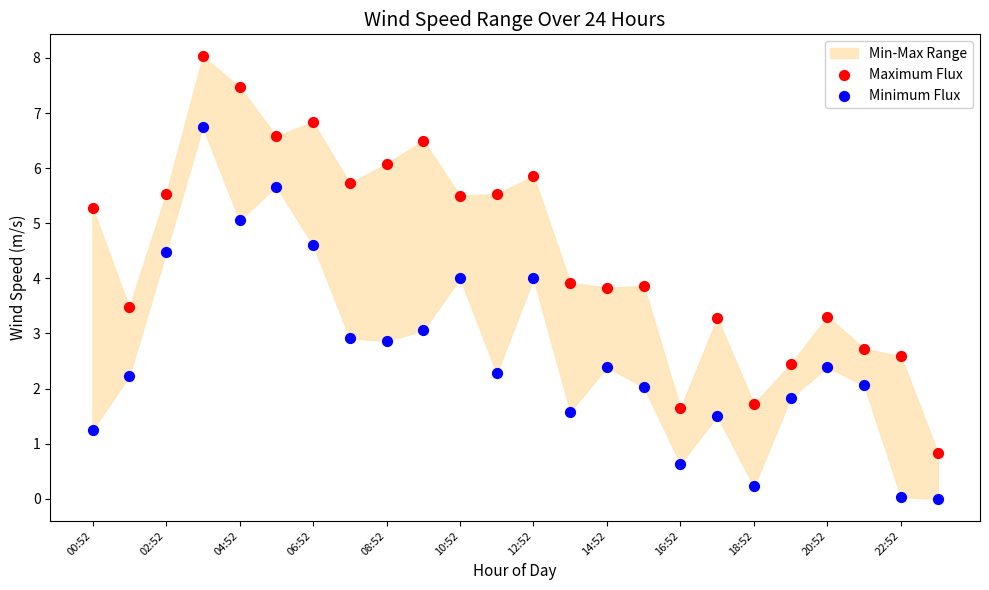

Across all data points, what is the range of Y values (max minus min)?

8.0